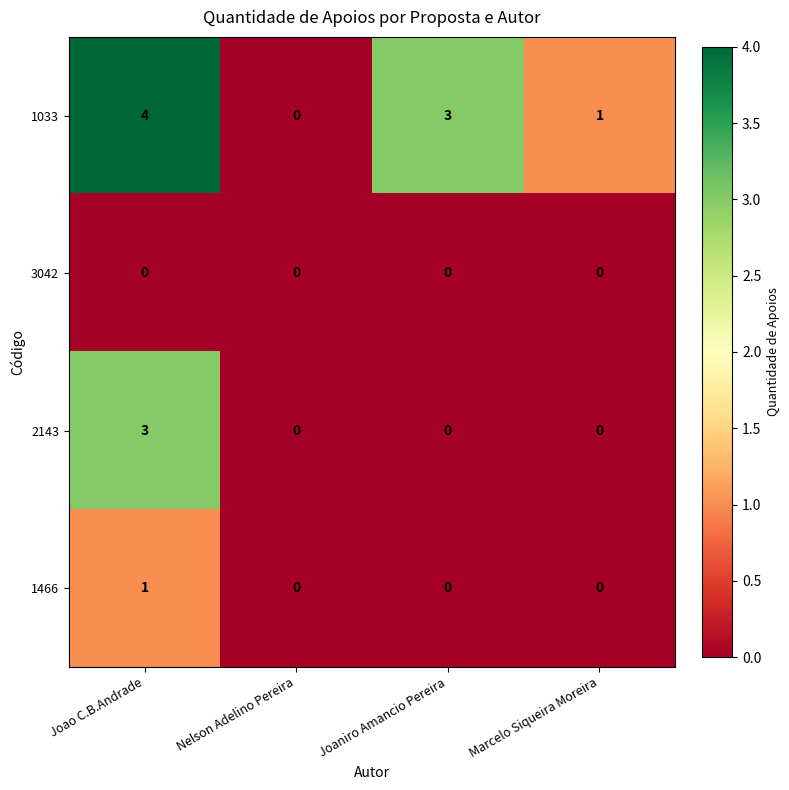

How many 1033 values are between 1 and 4?

3